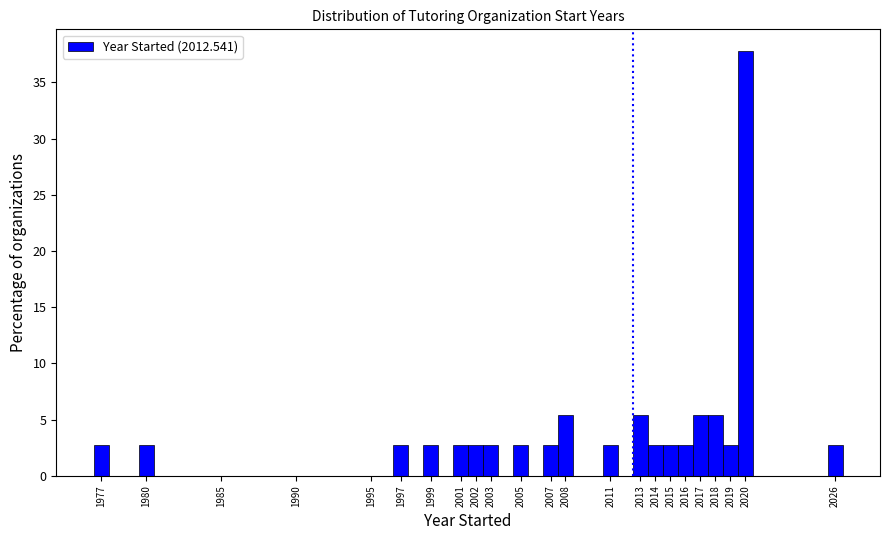

Over which range of the x-axis is the bar tallest?

2019.5 to 2020.5